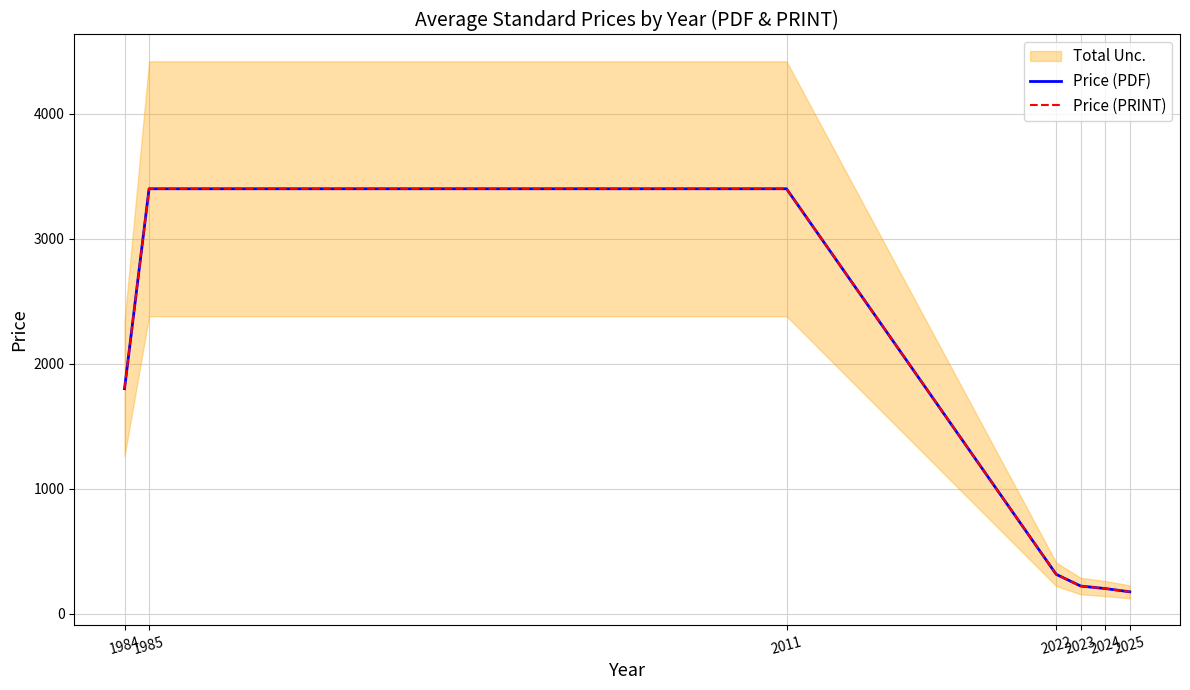

What is the difference between the maximum and minimum values in the Price (PRINT) series?

3226